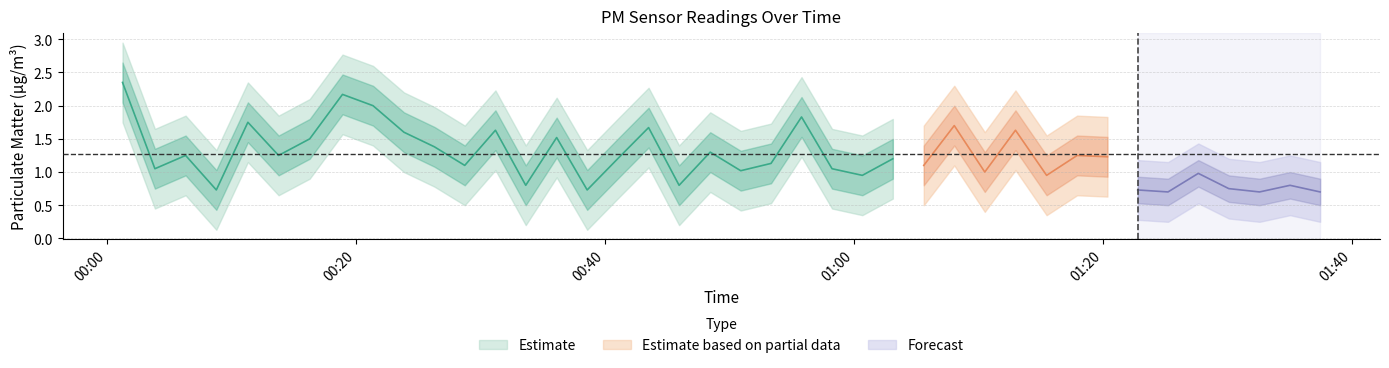

What is the spread (max minus min) of values at 15?

0.1